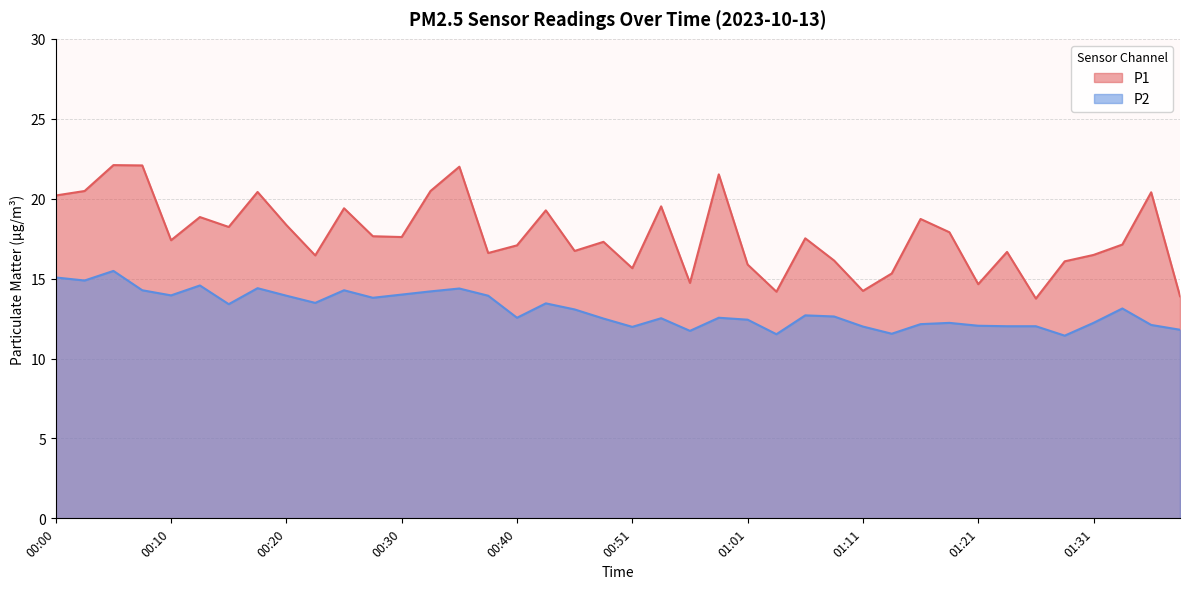

True or false: P1 has a value of 19.3 at 00:43.

True